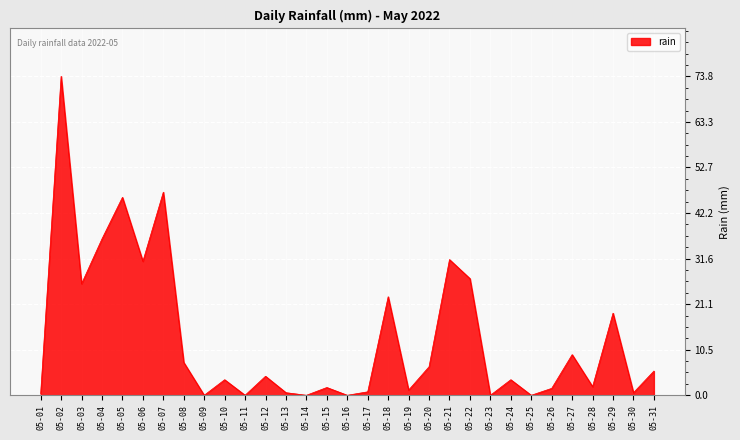

True or false: the data shows 1.4 at 05-31.

False